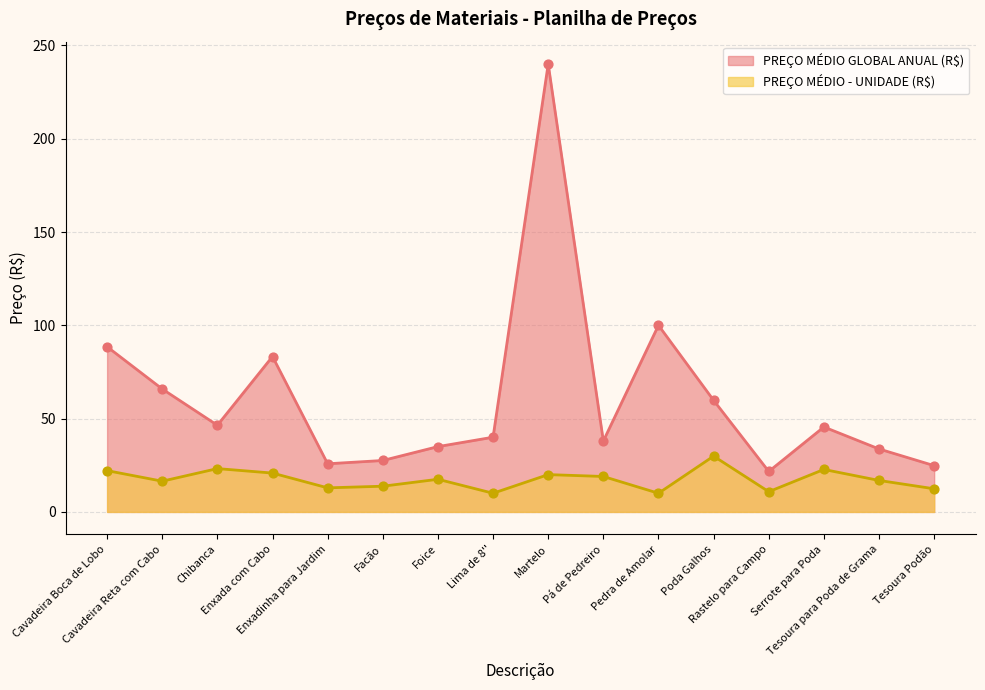

Which series has the largest total across all categories?

PREÇO MÉDIO GLOBAL ANUAL (R$)